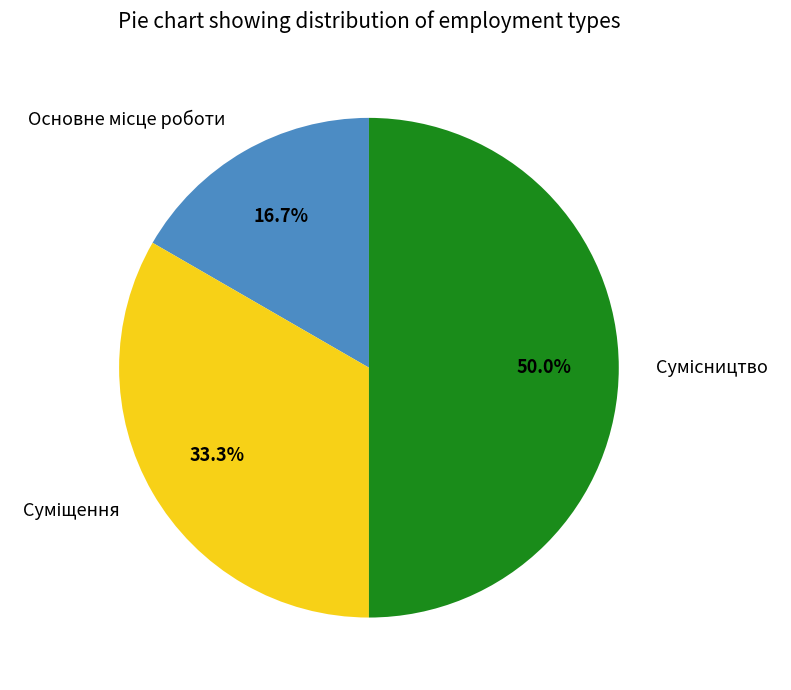

Which slice is the largest?

Сумісництво